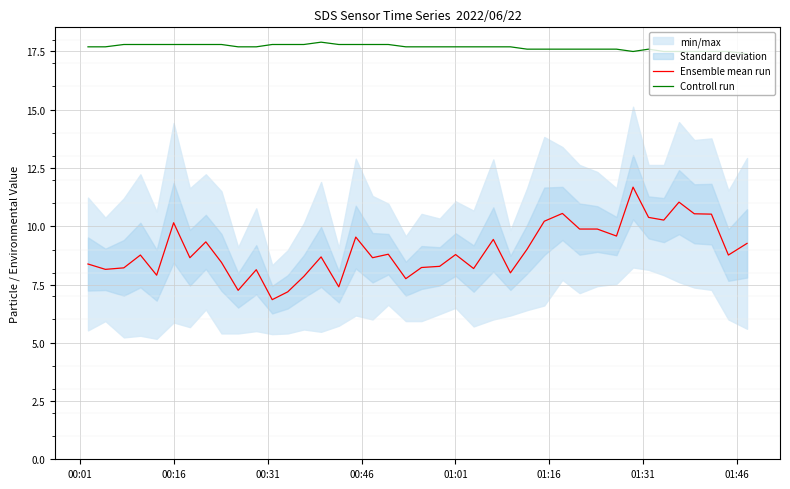

True or false: Ensemble mean run and Controll run intersect in this chart.

False